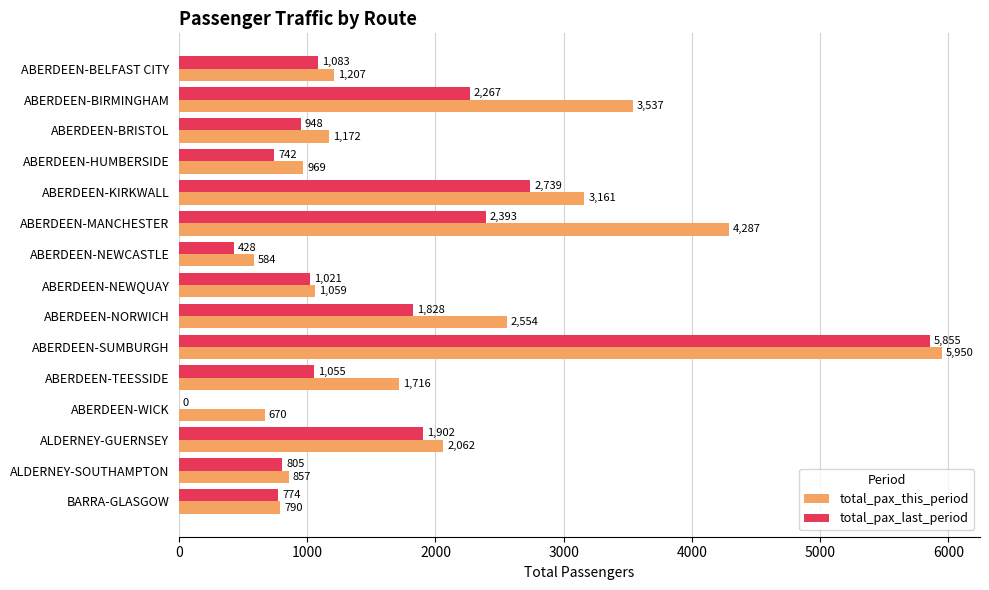

Is it true that total_pax_last_period equals 1055 at ABERDEEN-TEESSIDE?

True